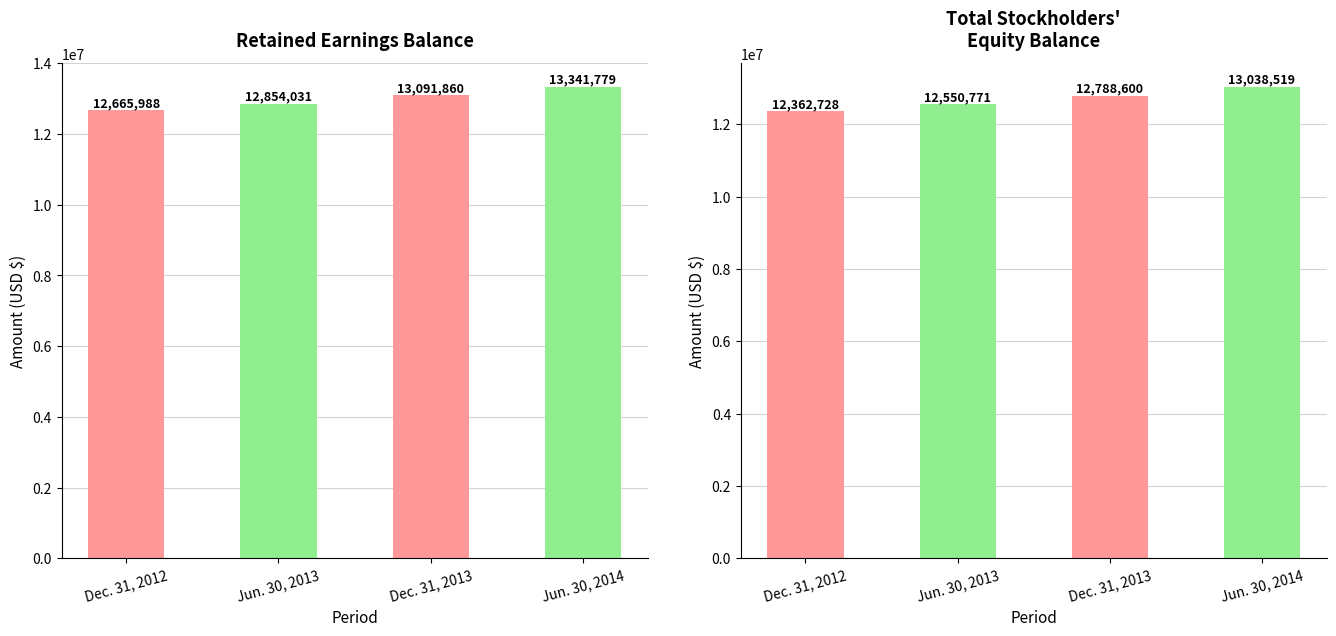

Count the Total values in the range 12550771 to 13038519.

3